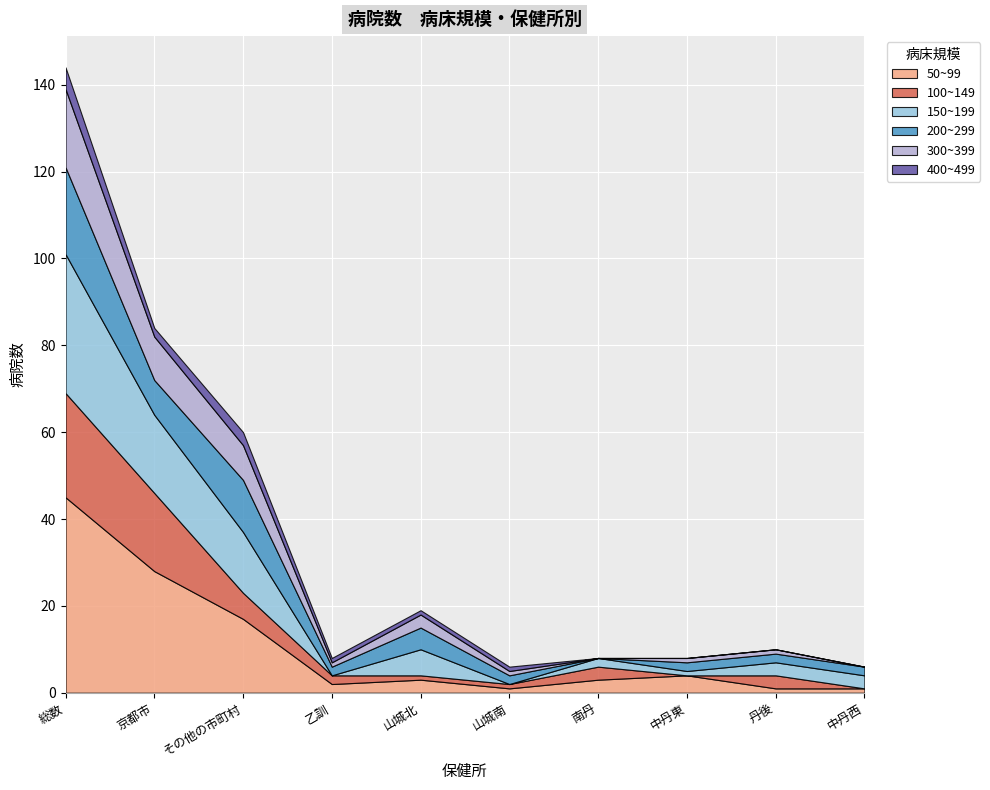

Reading right to left, what are all the values shown in this chart?

100~149: 0	3	0	3	1	1	2	6	18	24
150~199: 3	3	1	2	0	6	0	14	18	32
200~299: 2	2	2	0	2	5	2	12	8	20
300~399: 0	1	1	0	1	3	1	8	10	18
400~499: 0	0	0	0	1	1	1	3	2	5
50~99: 1	1	4	3	1	3	2	17	28	45